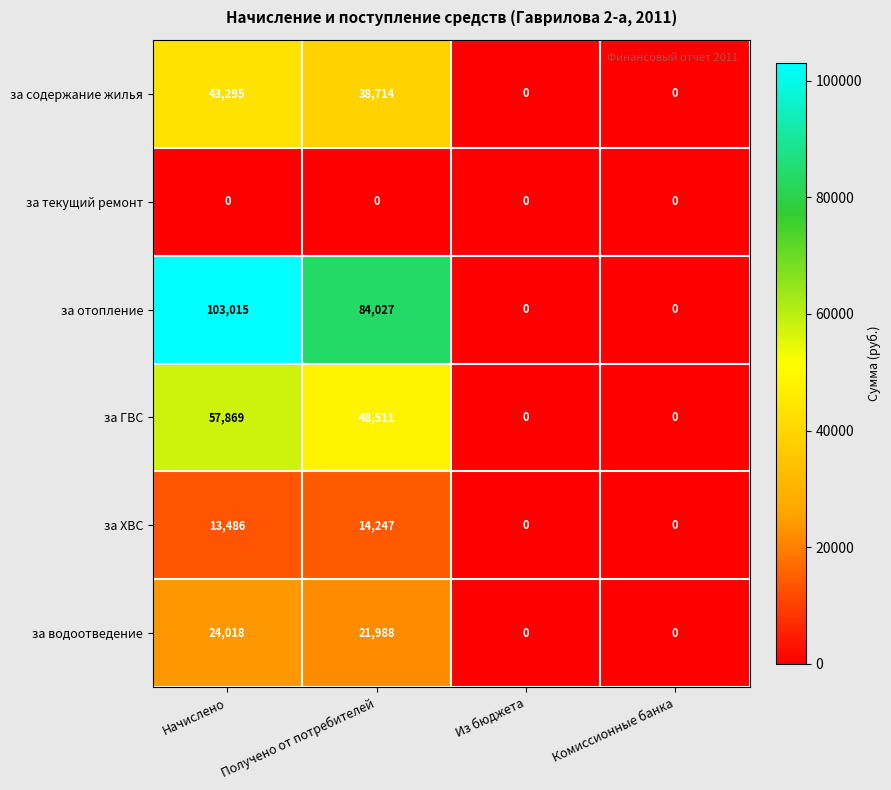

At which category is the sum across all series the highest?

Начислено